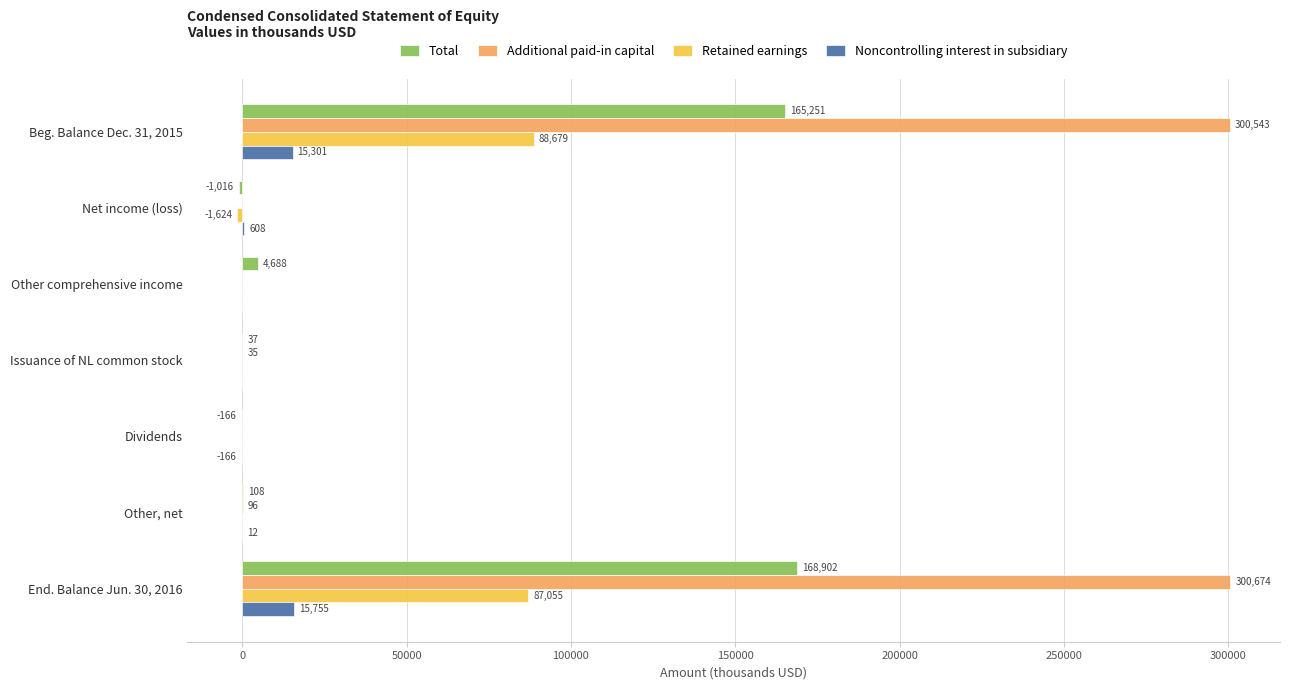

Which series has the largest total across all categories?

Additional paid-in capital